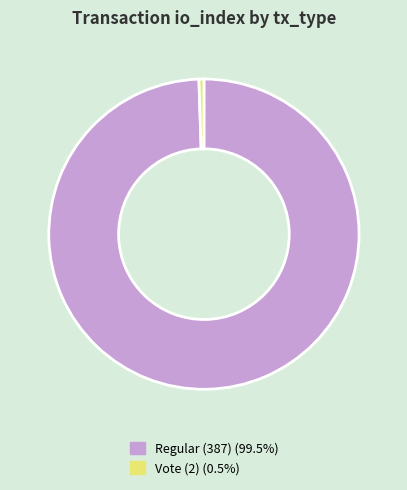

Which category accounts for the majority?

Regular (387)